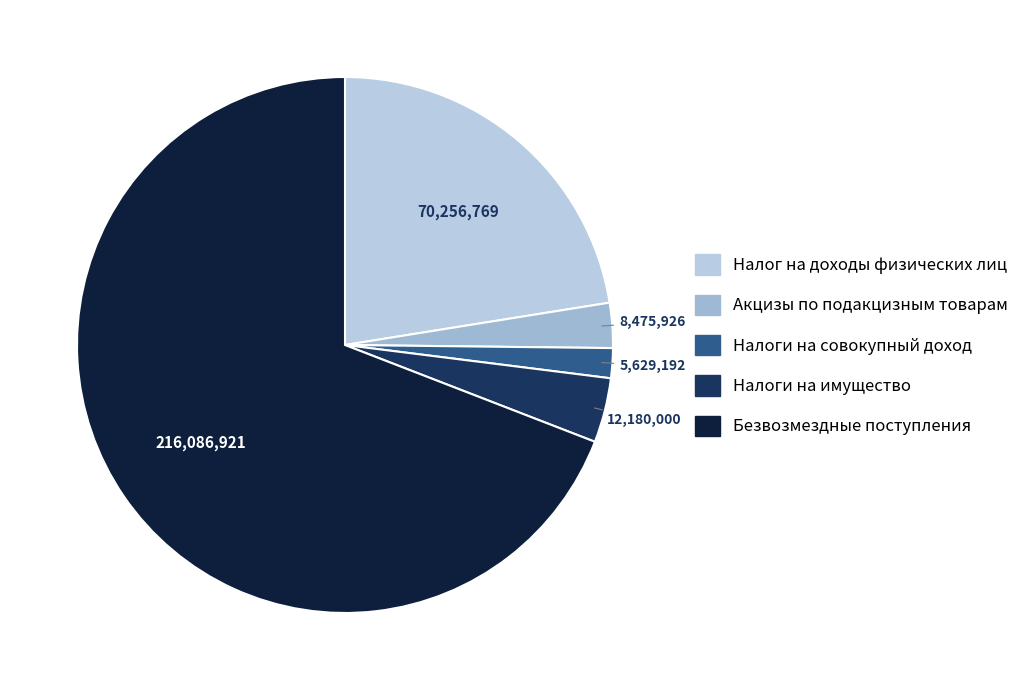

Which slice represents more than half of the pie?

Безвозмездные поступления